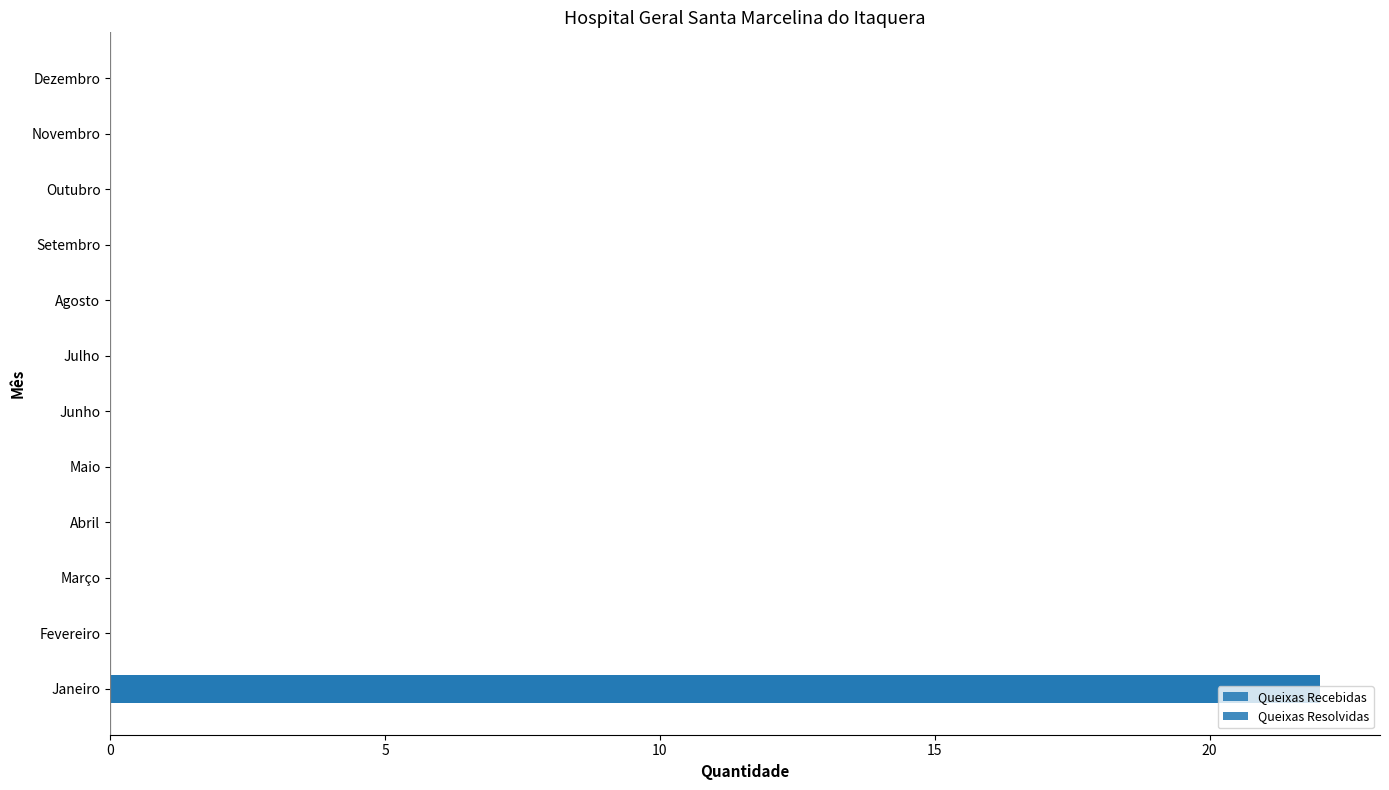

True or false: Queixas Recebidas has a value of -12 at Maio.

False